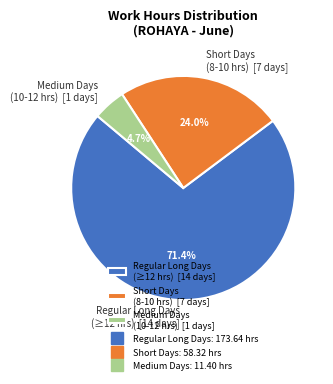

What percentage do Short Days (8-10 hrs) [7 days] and Regular Long Days (≥12 hrs) [14 days] together represent?

95.3%